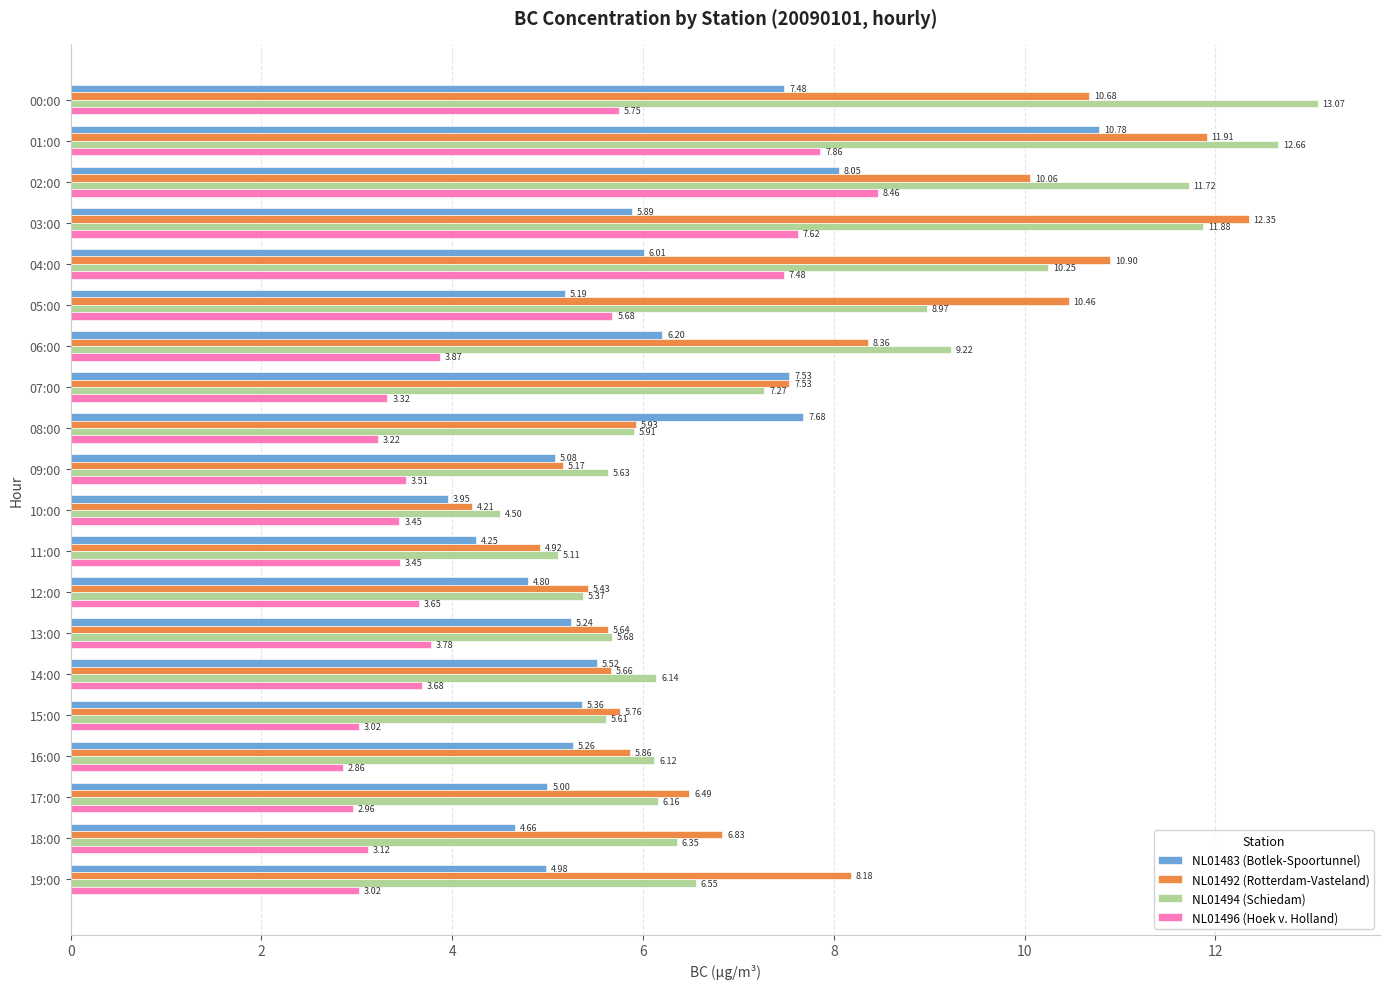

What is the difference between the maximum and second lowest values in the NL01496 (Hoek v. Holland) series?

5.5